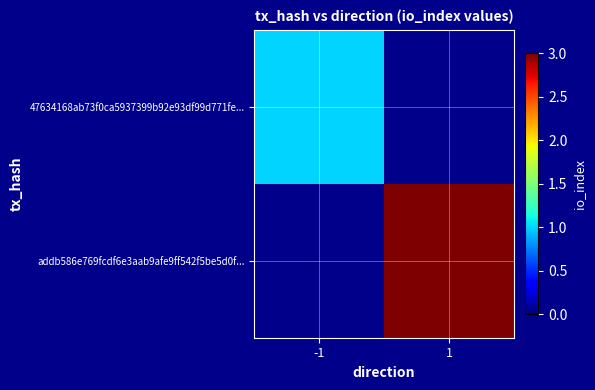

Rank the categories by addb586e769fcdf6e3aab9afe9ff542f5be5d0f... value from highest to lowest.

-1, 1